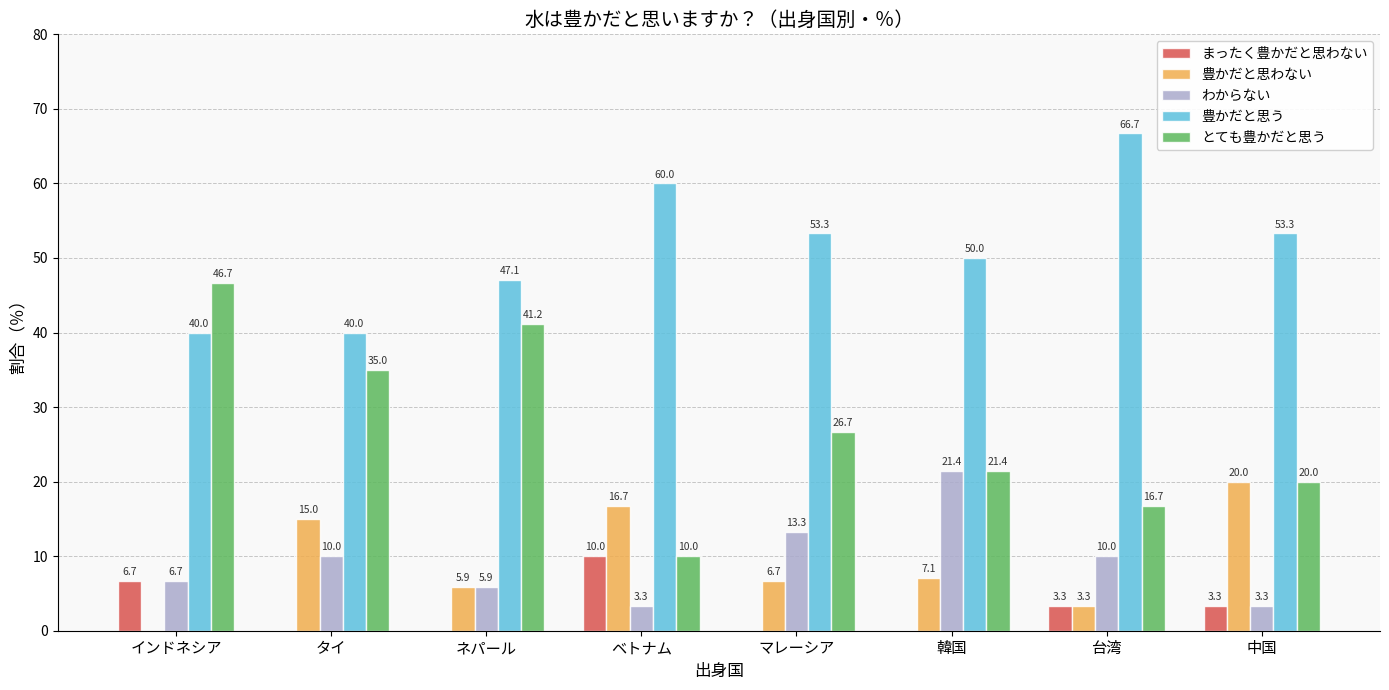

The value of まったく豊かだと思わない at タイ is 0.0. True or false?

True